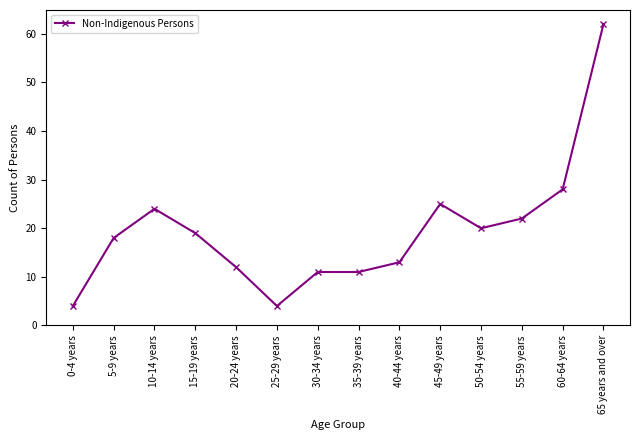

What is the smallest value displayed?

4